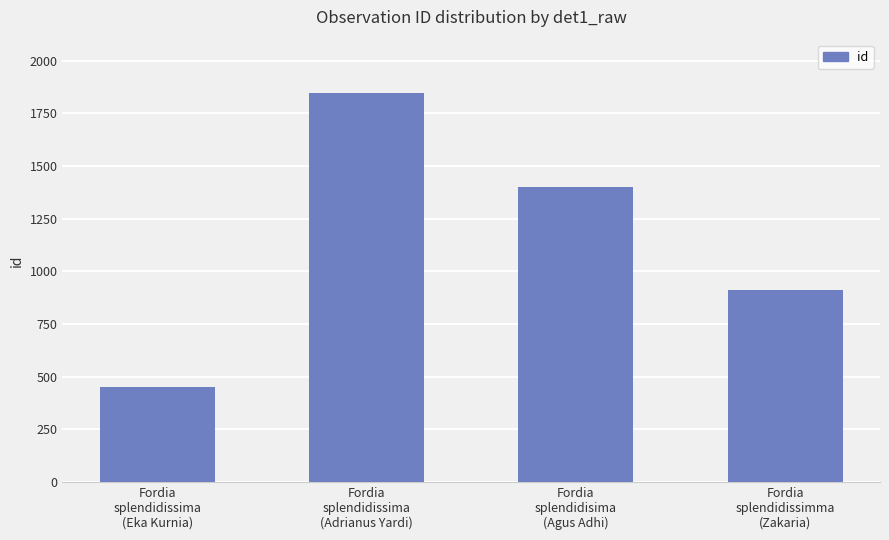

Which category has the lowest value across all series?

Fordia
splendidissima
(Eka Kurnia)